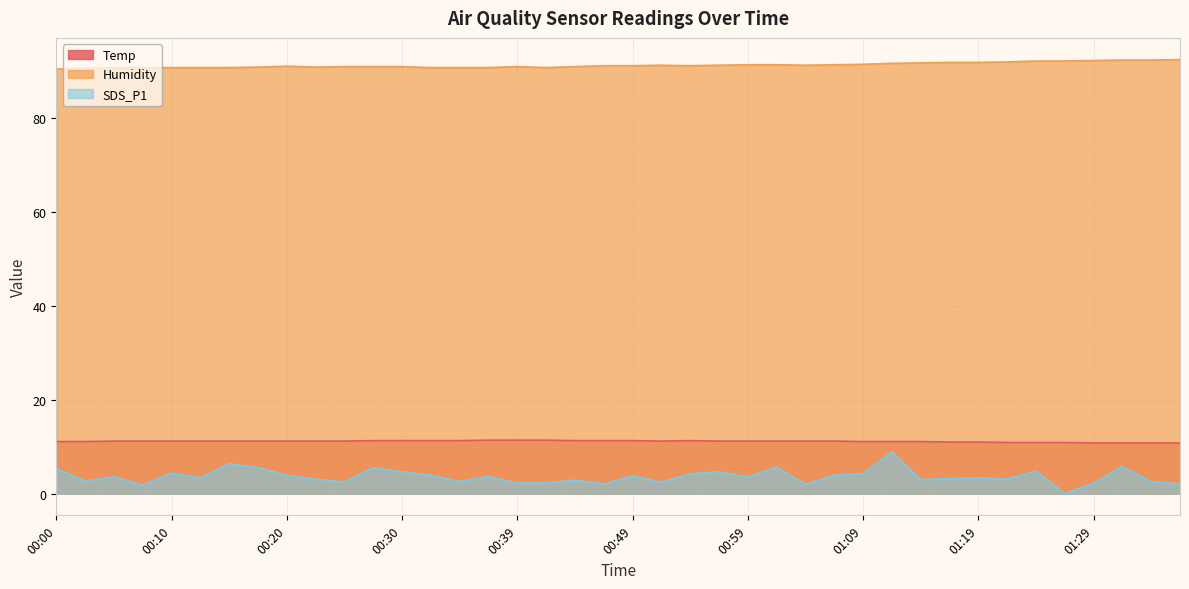

True or false: Humidity has more than 1 points higher than both neighbors.

True